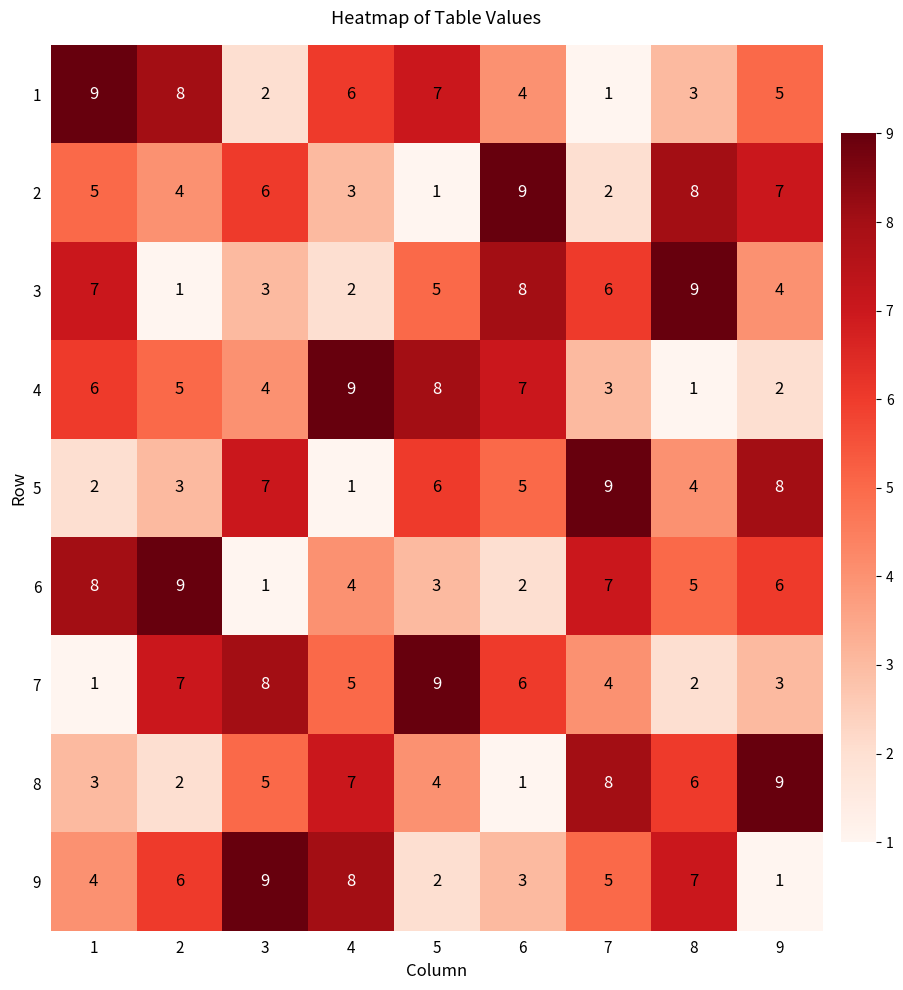

Rank the categories by 8 value from highest to lowest.

9, 7, 4, 8, 3, 5, 1, 2, 6